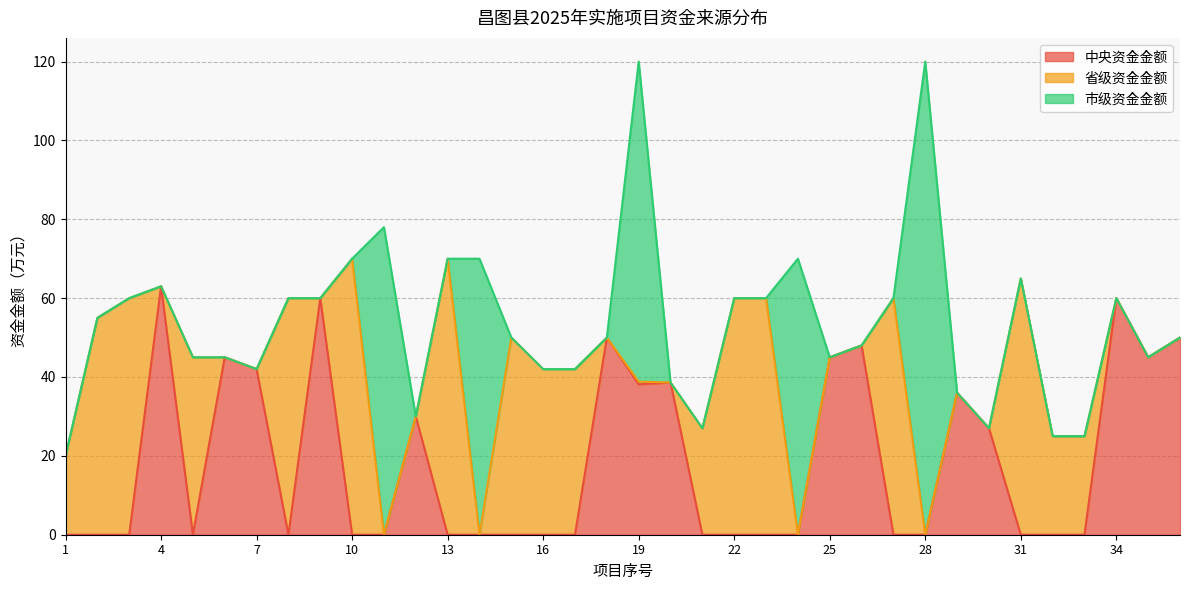

At which category does 中央资金金额 reach its first local peak?

4